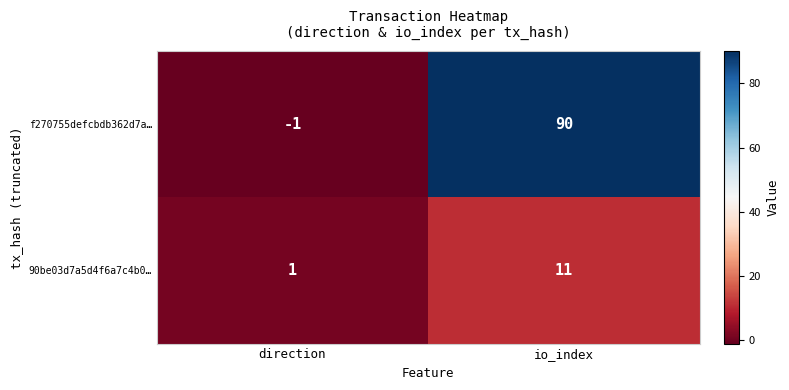

The f270755defcbdb362d7a… series shows -1 at direction. True or false?

True